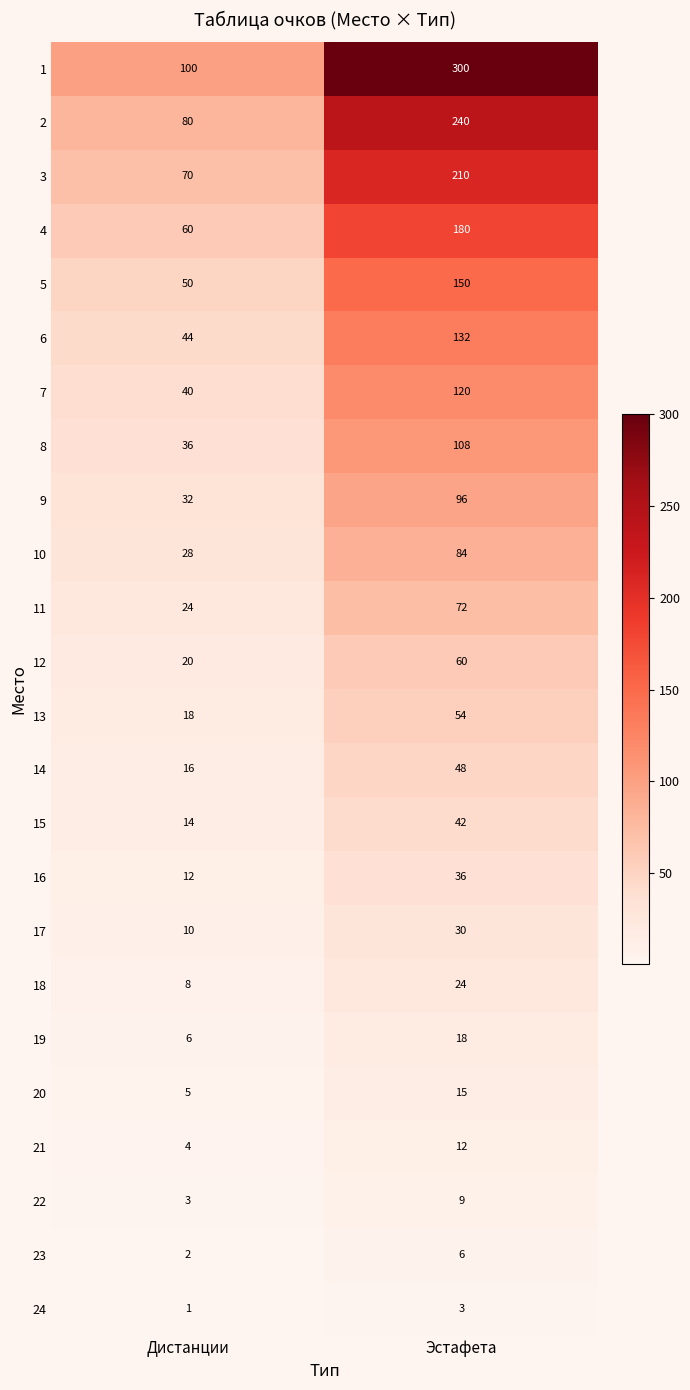

List the series in order of their peak value, lowest first.

24, 23, 22, 21, 20, 19, 18, 17, 16, 15, 14, 13, 12, 11, 10, 9, 8, 7, 6, 5, 4, 3, 2, 1